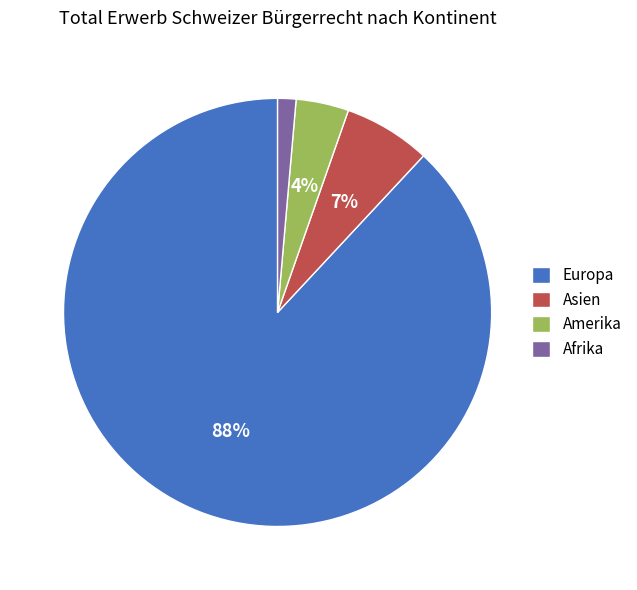

Which has a higher value, Afrika or Amerika?

Amerika